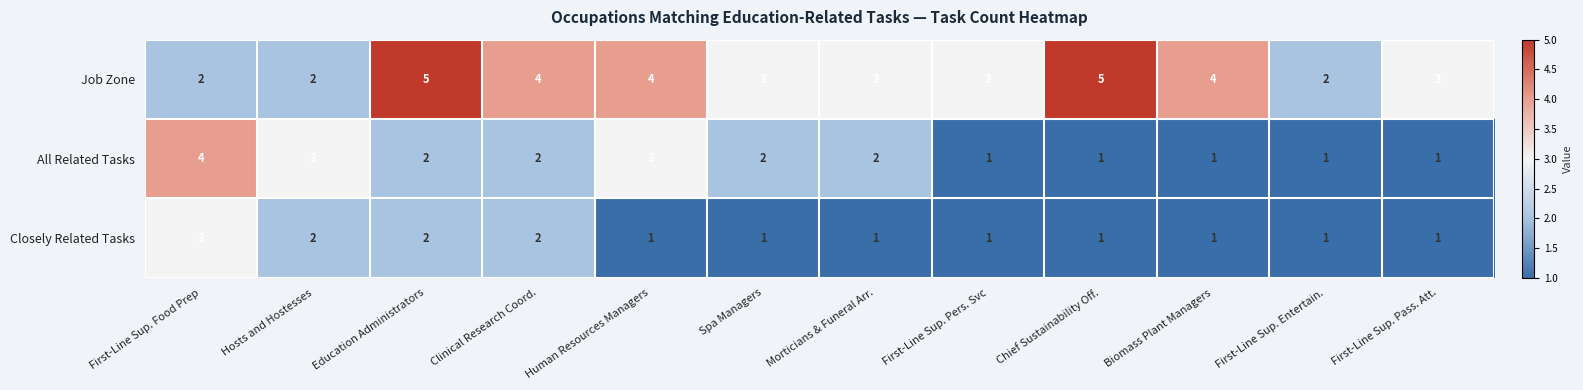

Is it true that All Related Tasks equals 1 at First-Line Sup. Pers. Svc?

True